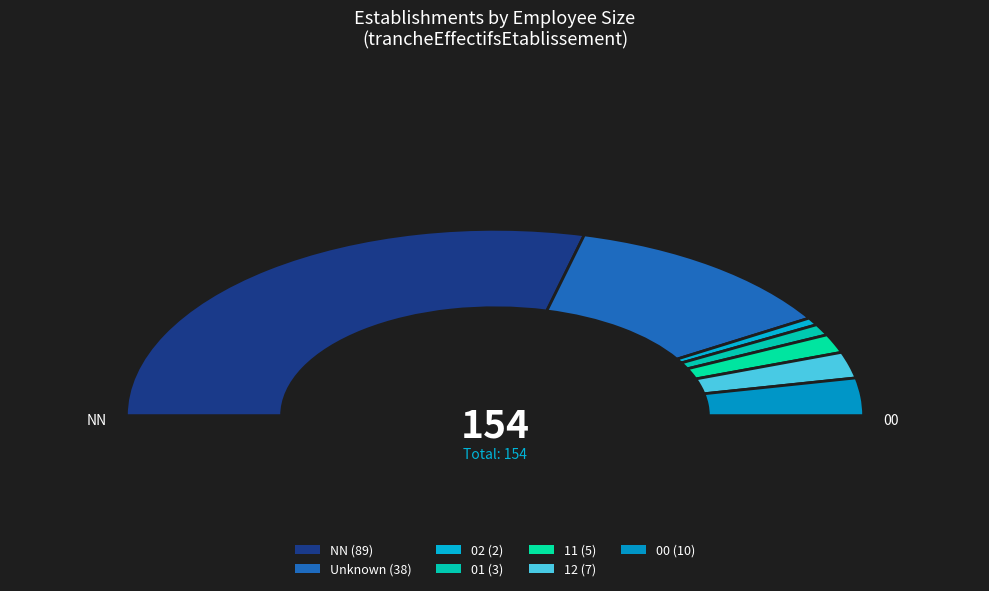

What percentage is NOT represented by NN?

42.2%